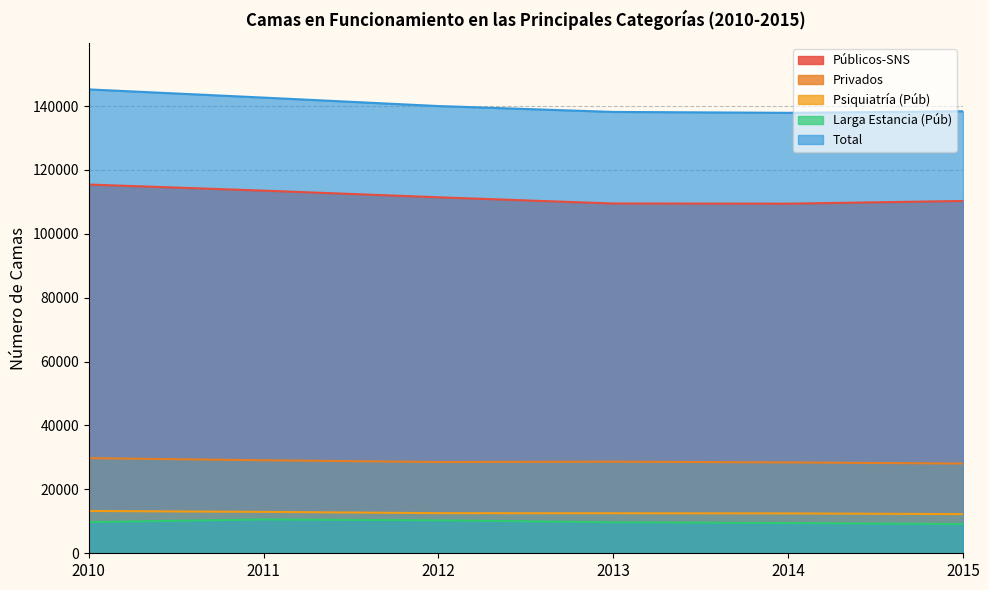

What is the value of the Psiquiatría (Púb) point at the 1st from the left?

13245